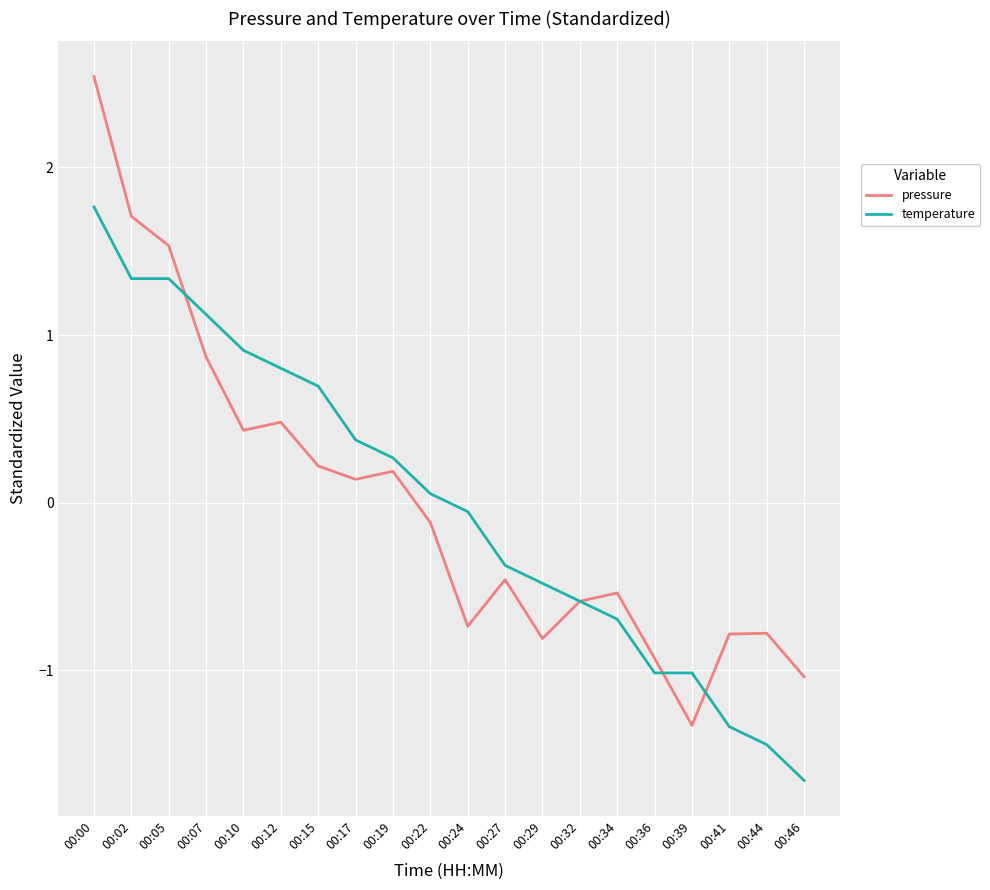

How many times do pressure and temperature cross each other?

4